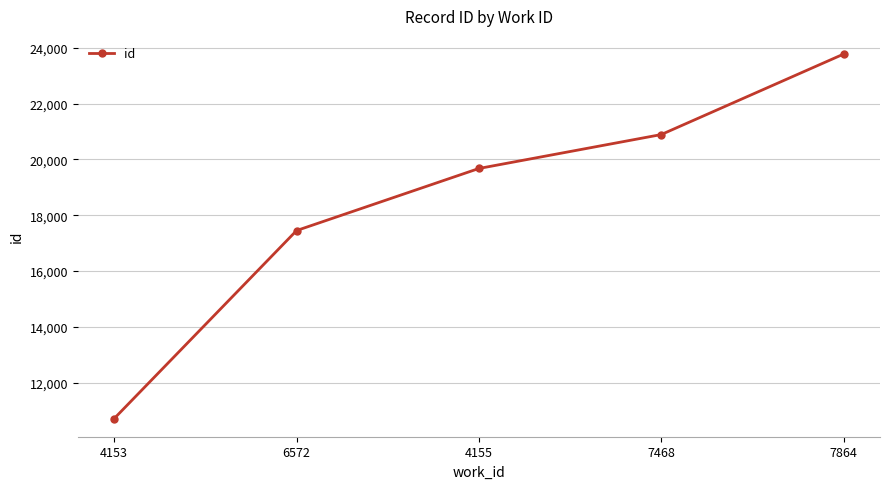

What is the greatest value displayed?

23778